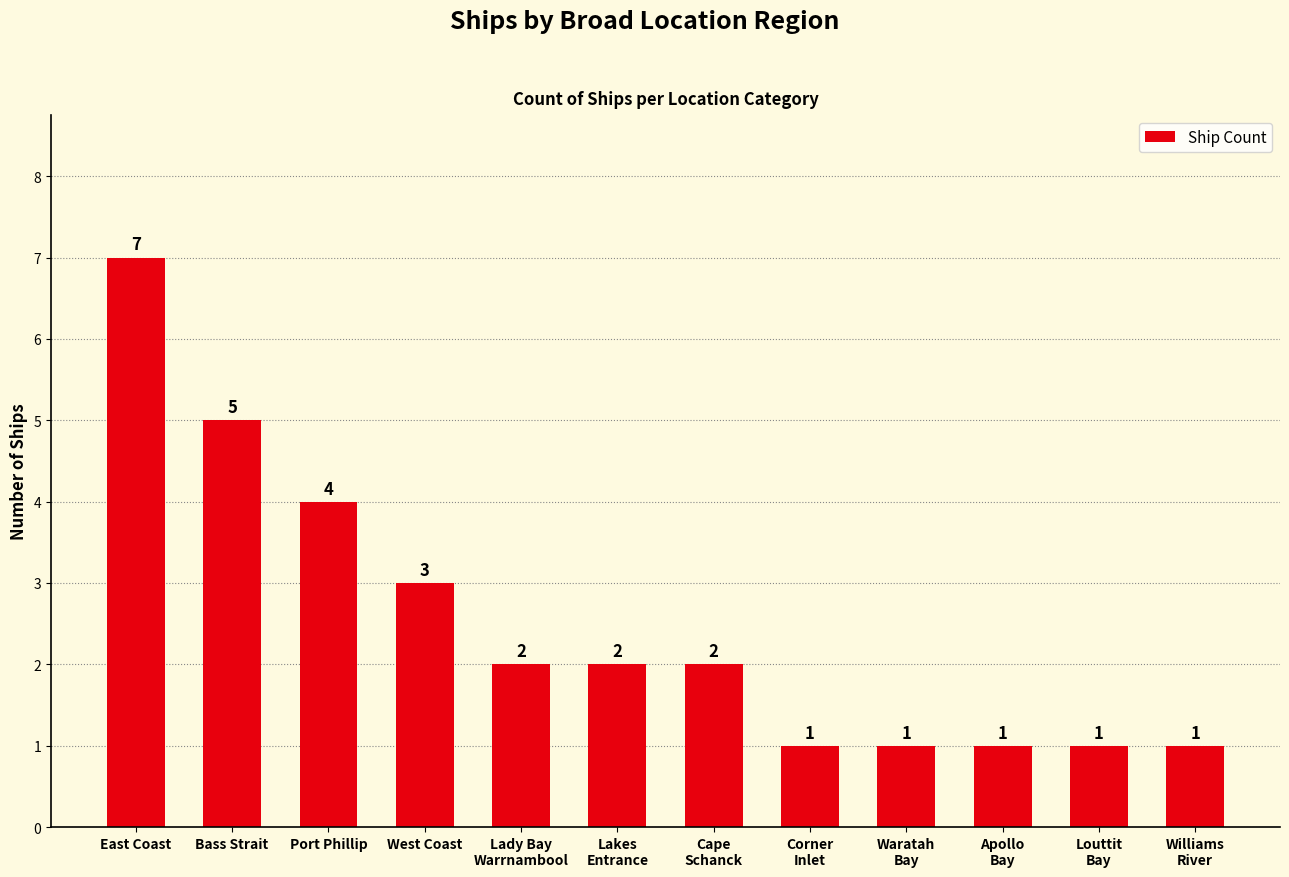

True or false: the data shows 7 at East Coast.

True